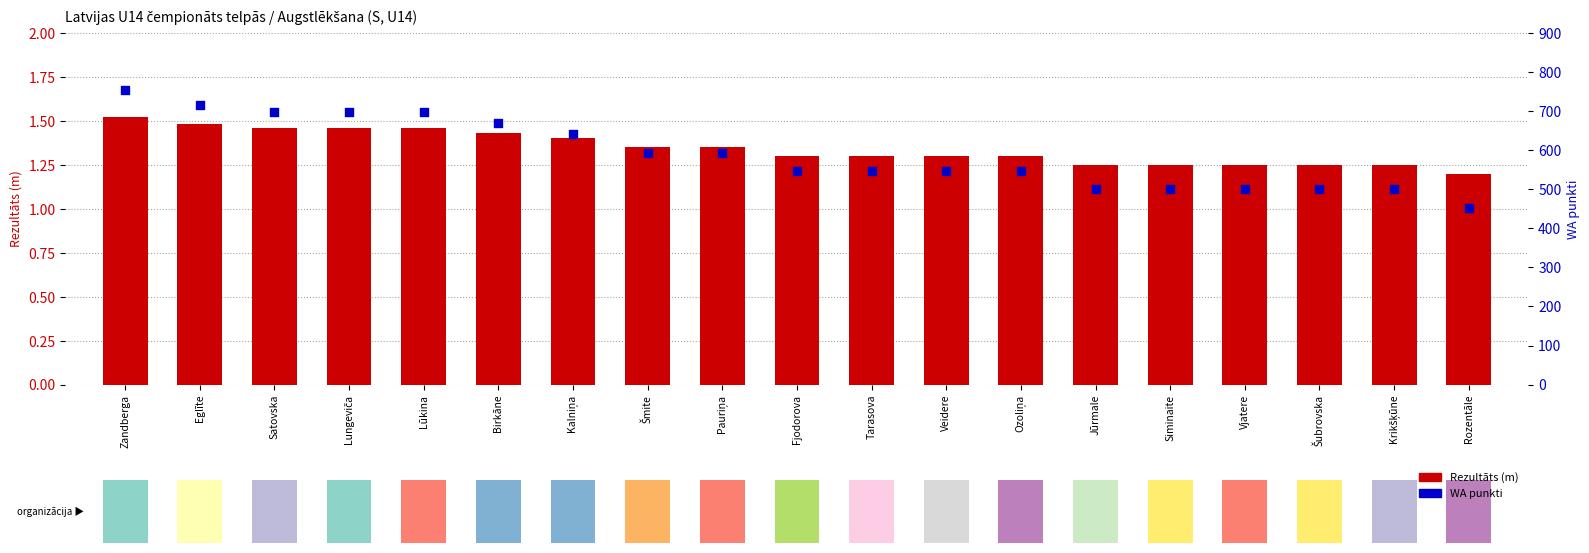

At how many categories does at least one series exceed 67?

19